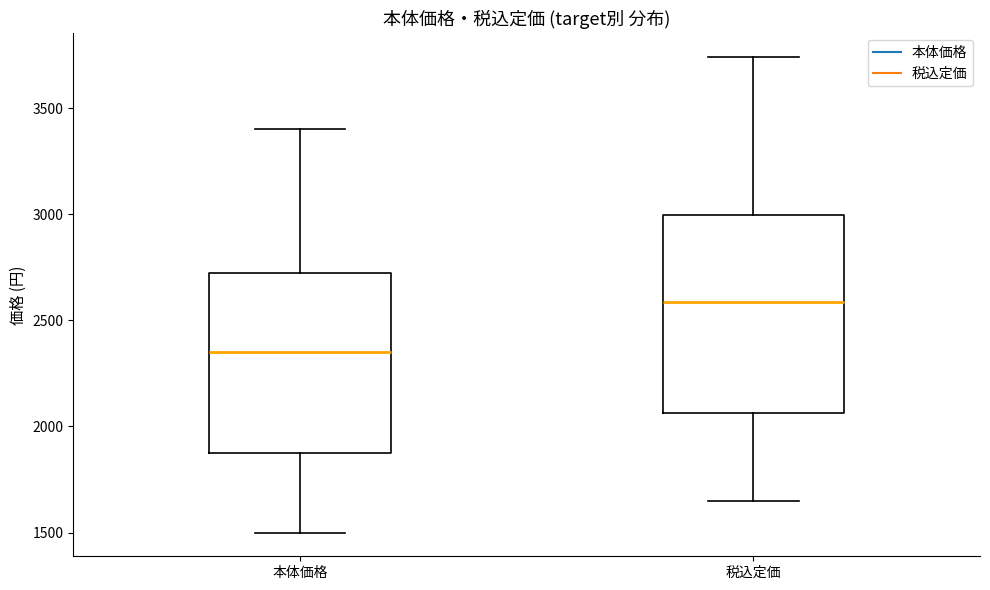

Reading left to right, transcribe this box plot: for each box, give where its median line is, the range the box spans, and where its two whiskers end, as read against the y-axis. The values are not printed on the chart, so give them approximately, as read against the axis.

本体価格: median 2350, box 1900 to 2750, whiskers 1500 to 3400
税込定価: median 2600, box 2050 to 3000, whiskers 1650 to 3750